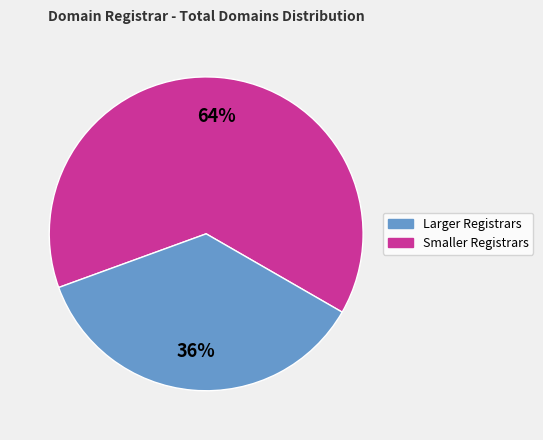

Is there a majority slice in this chart?

Yes